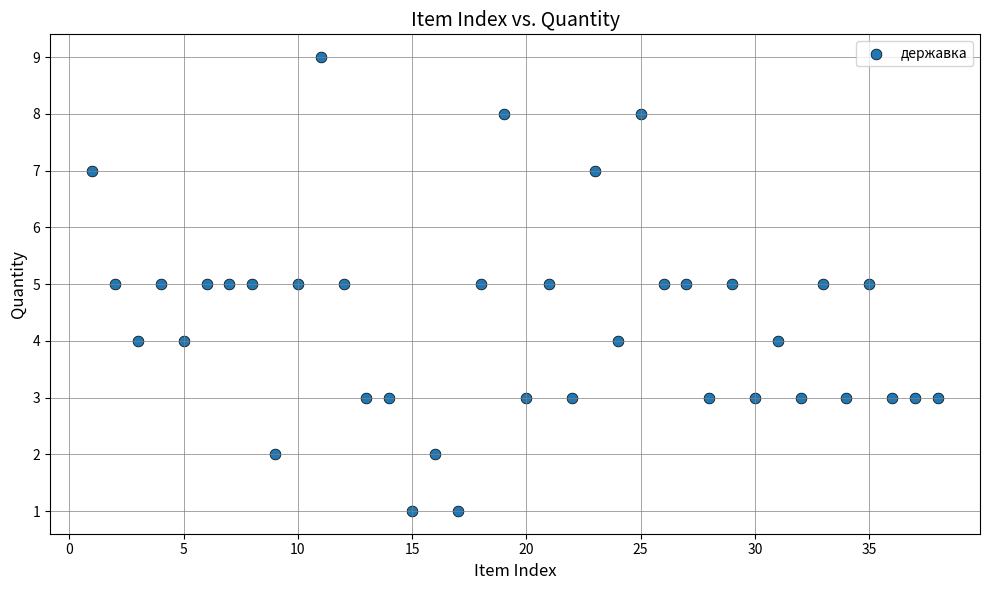

What is the range of X values (max minus min)?

37